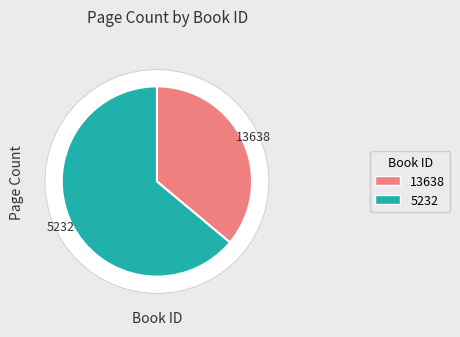

To the nearest percent, what is the combined percentage of 5232 and 13638?

100%